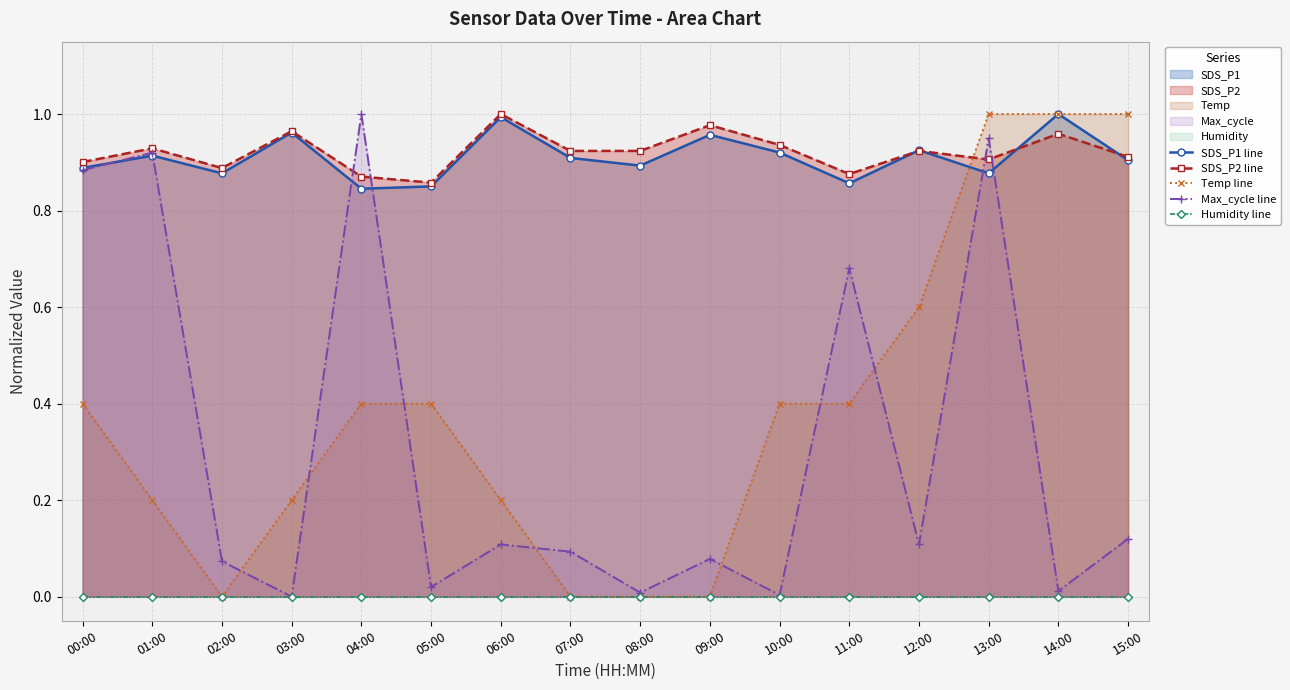

Which category has the highest value in the Max_cycle line series?

04:00